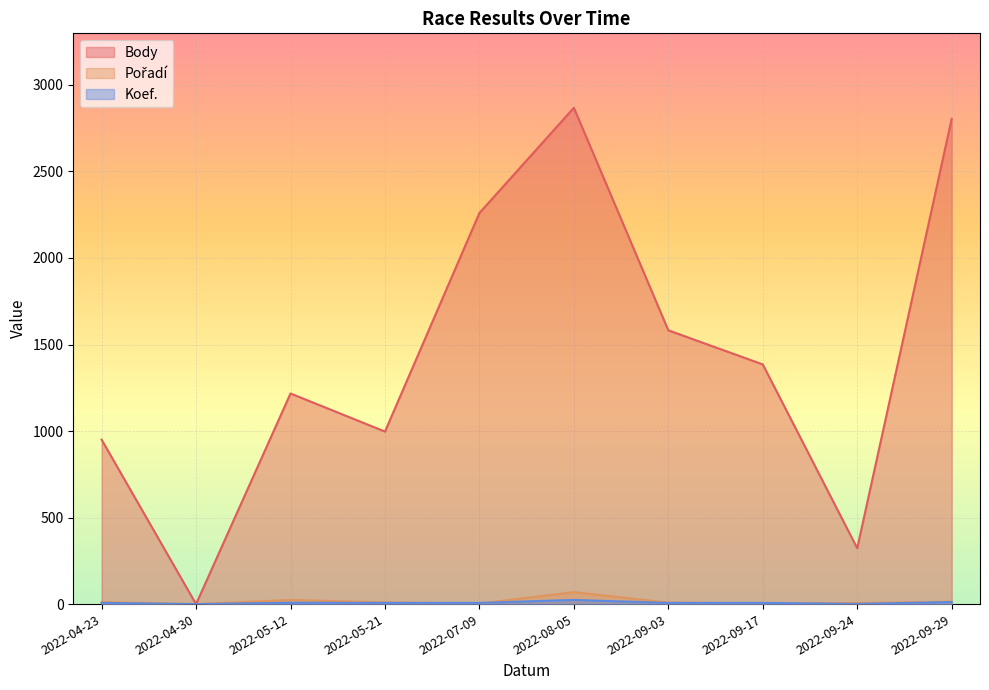

How many positive values does the Pořadí series have?

9